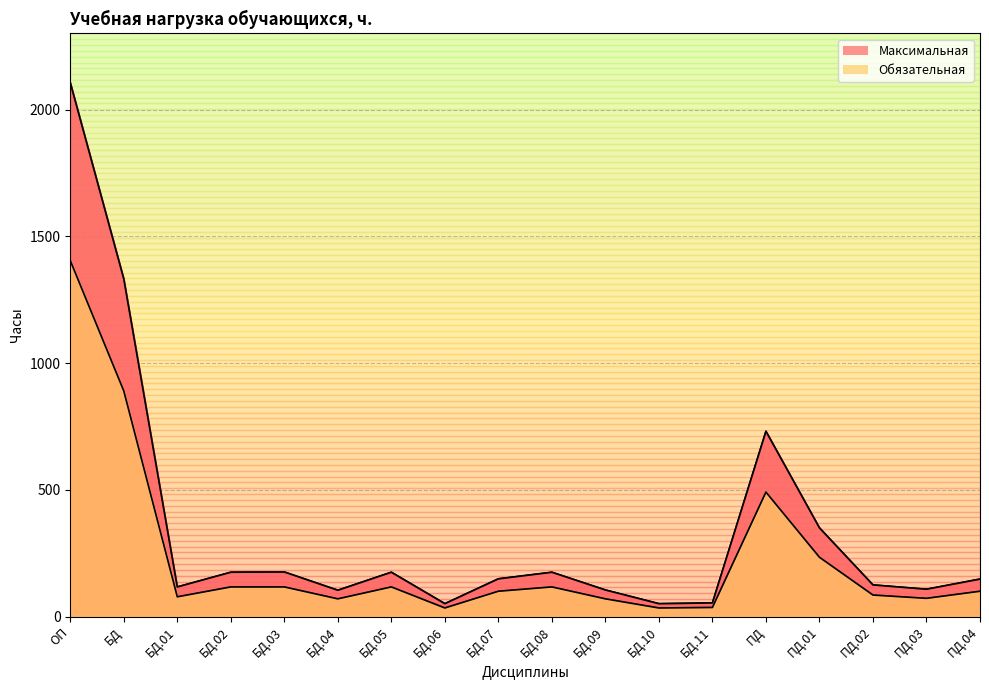

The value of Максимальная at БД.06 is 51. True or false?

True